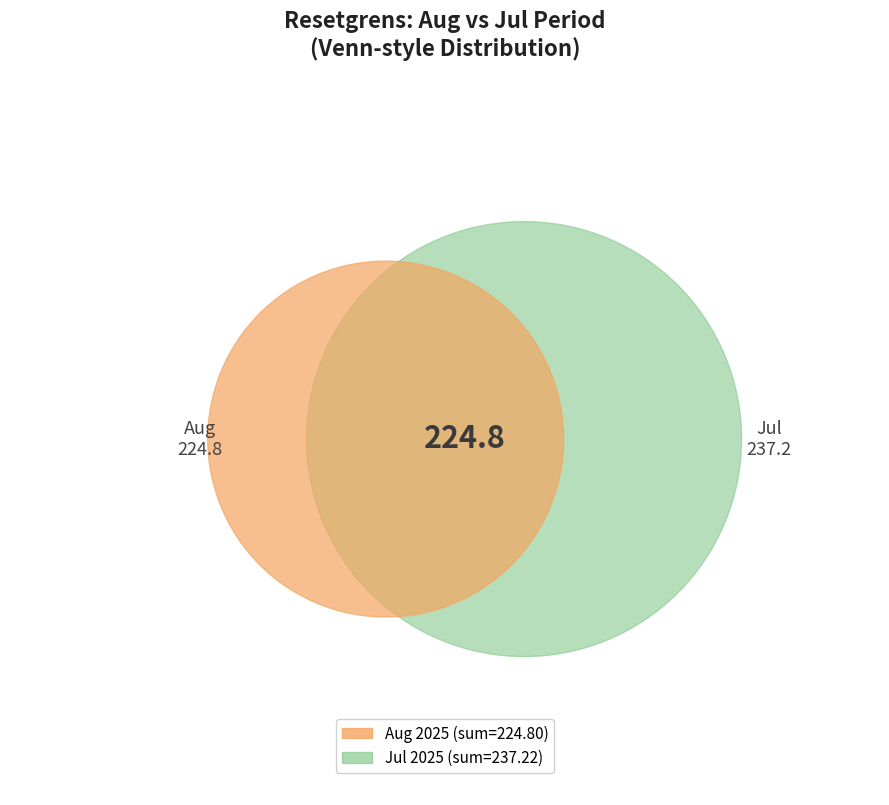

What percentage is the 2025-08-01 slice, to the nearest percent?

8%